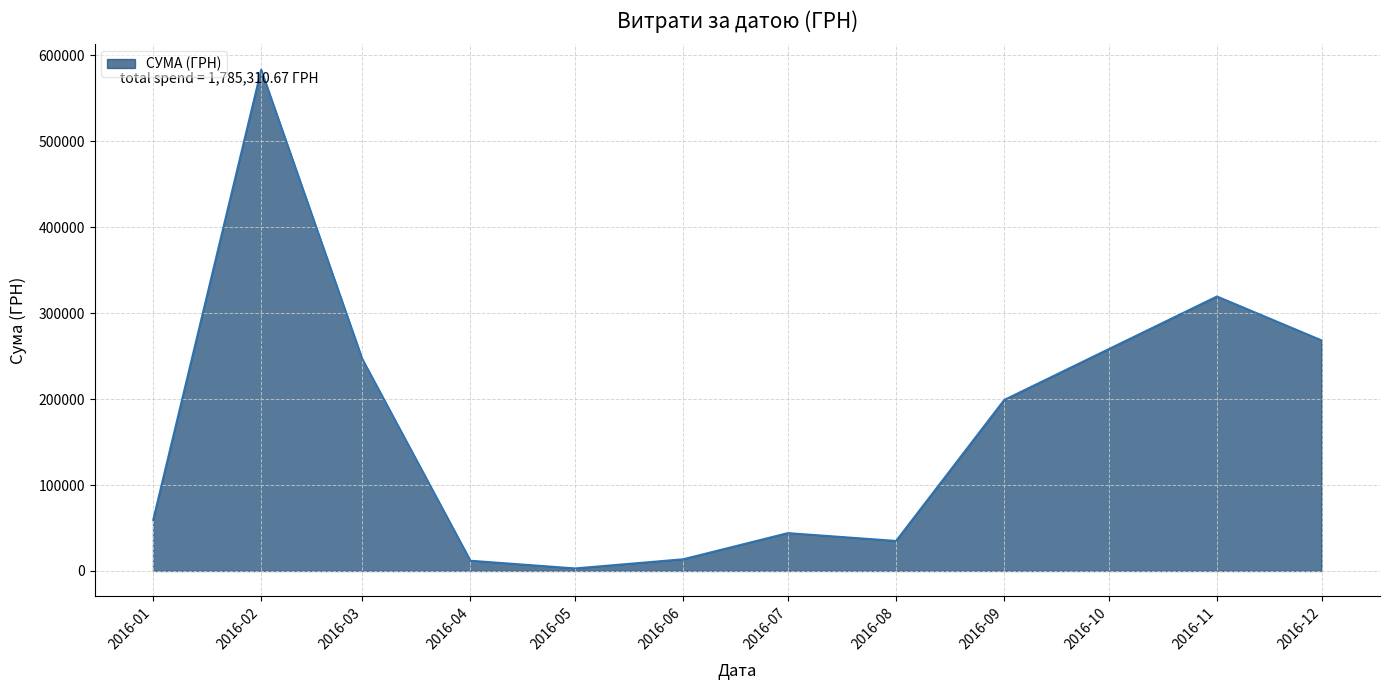

How many series are shown in this chart?

1